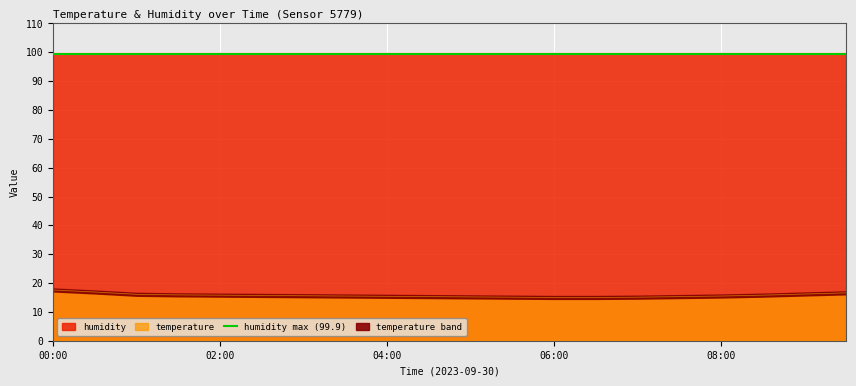

True or false: the data shows 16.6 at 09:30.

True